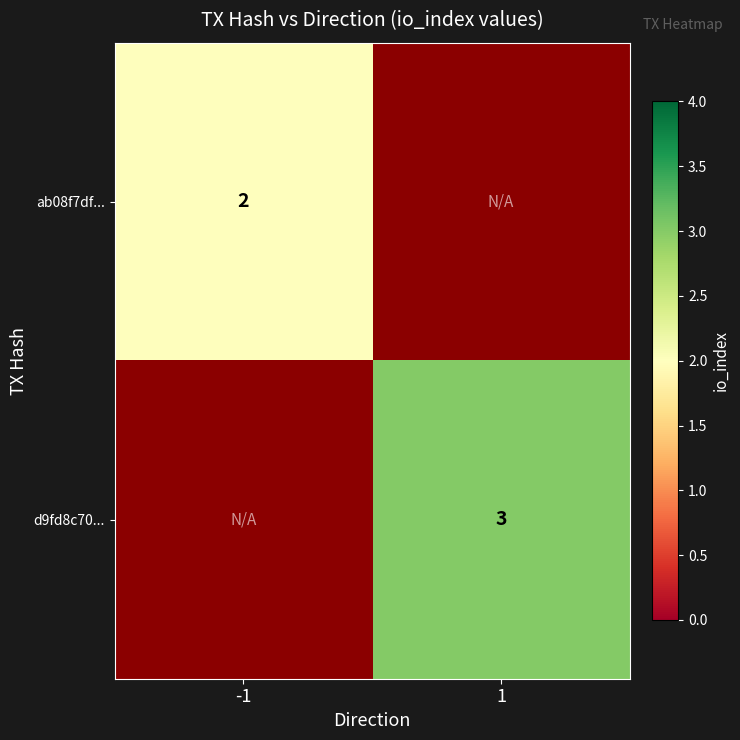

True or false: d9fd8c70... has a value of 3 at 1.

True